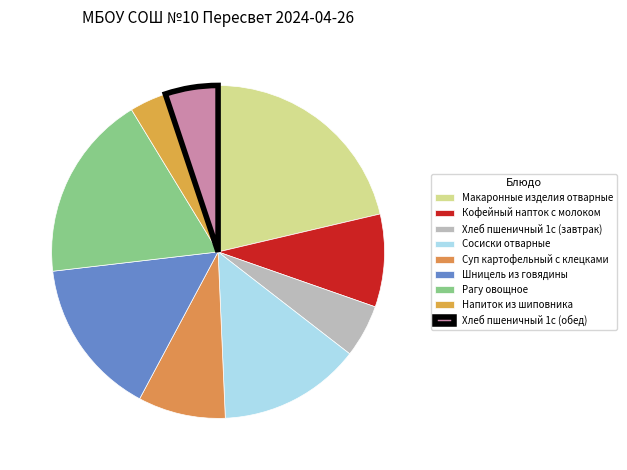

Count the number of slices in the pie.

9